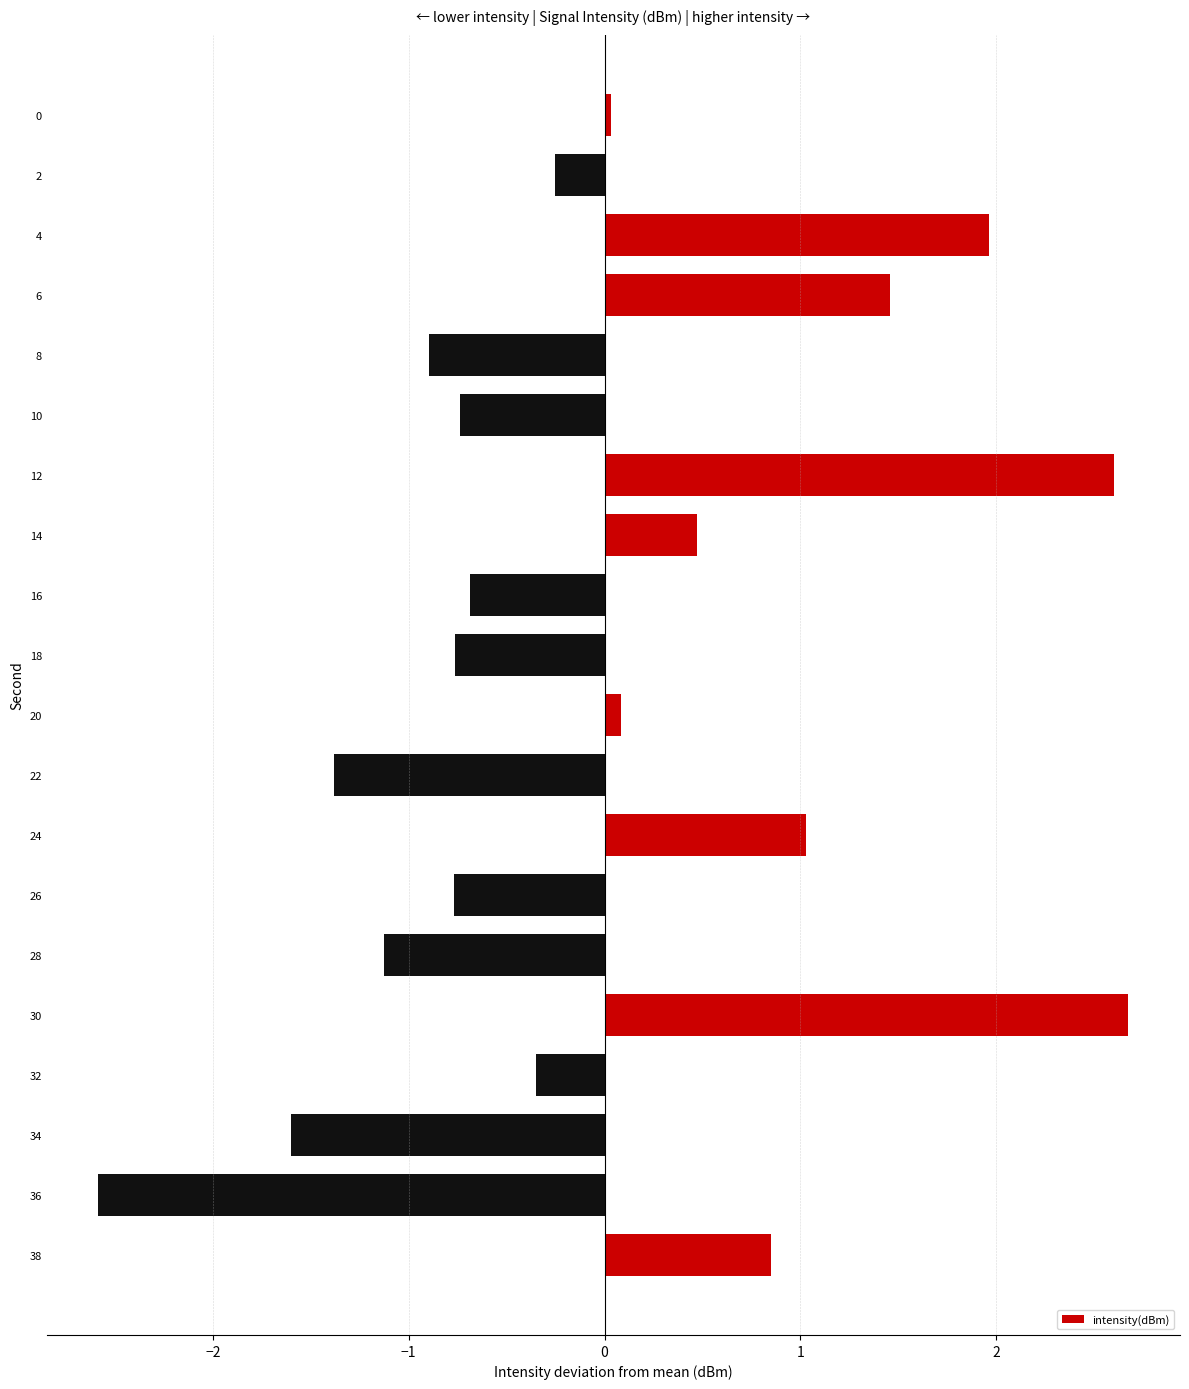

What is the value of the 15th bar from the top?

-1.1